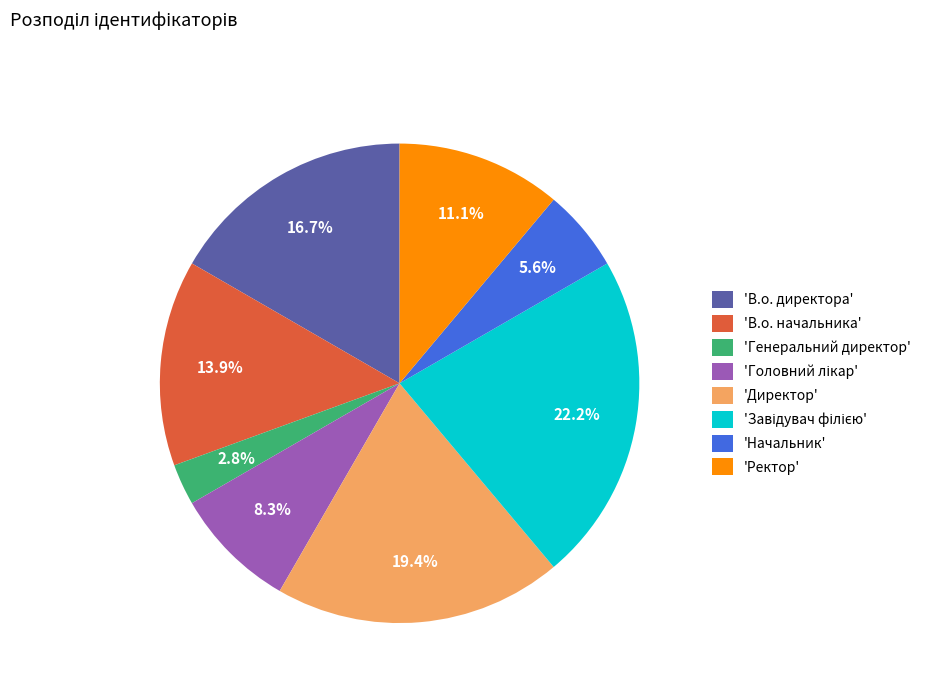

Which slice is the smallest?

'Генеральний директор'